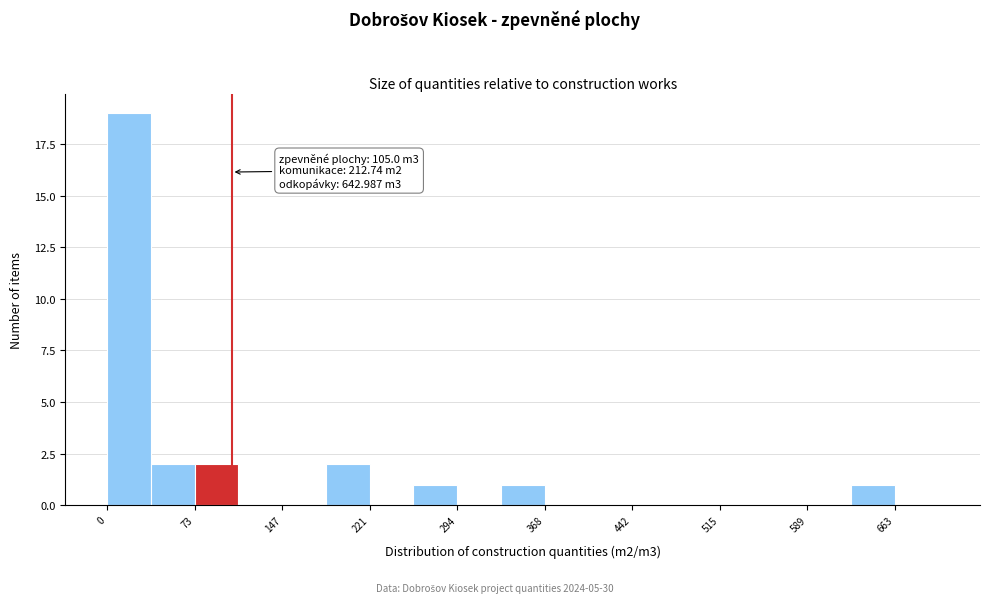

Around what value on the x-axis is the tallest bar? Give the approximate position of its centre, as read against the axis.

20